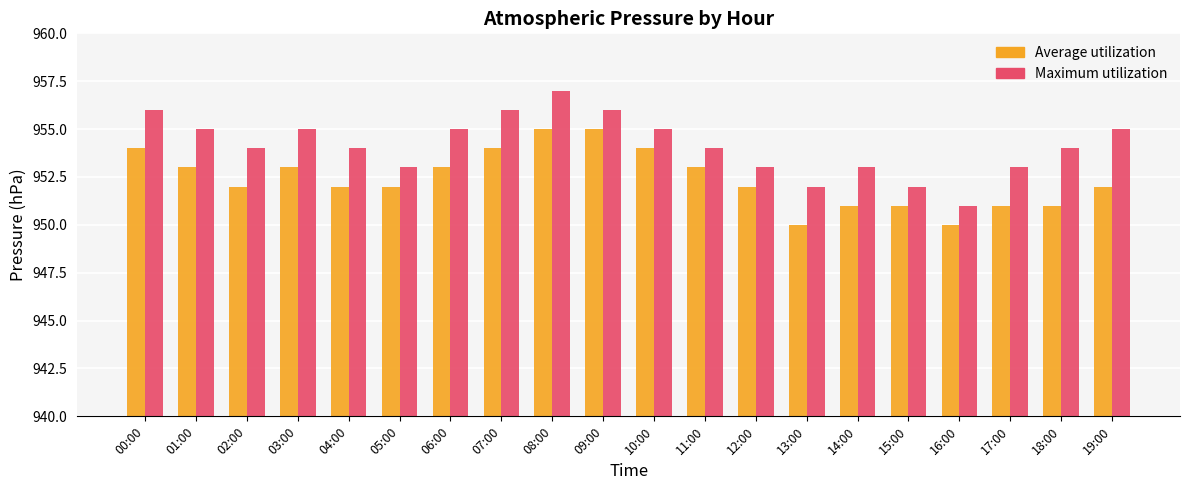

What is the difference between the maximum and minimum values in the Maximum utilization series?

6